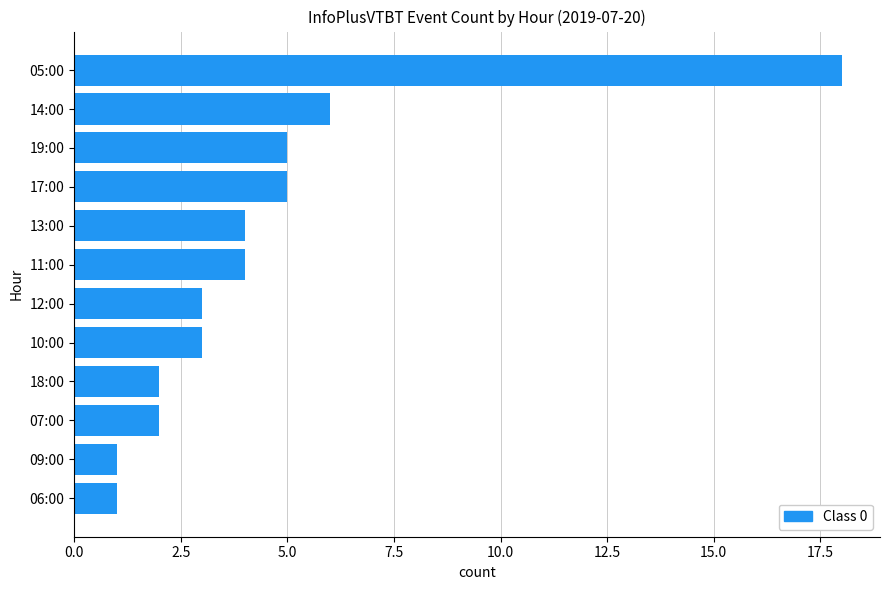

The value at 07:00 is 1. True or false?

False